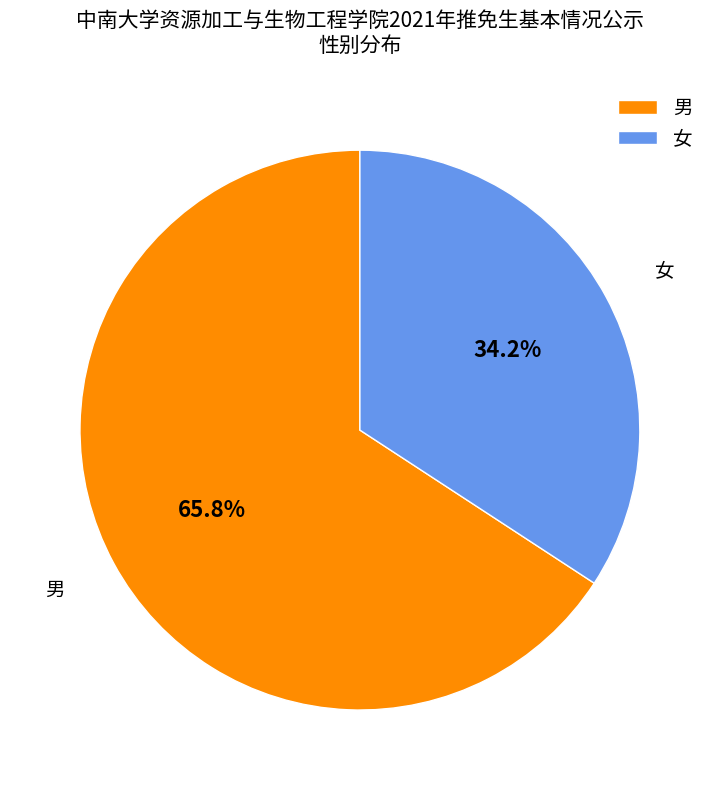

Rank the categories by value from highest to lowest.

男, 女